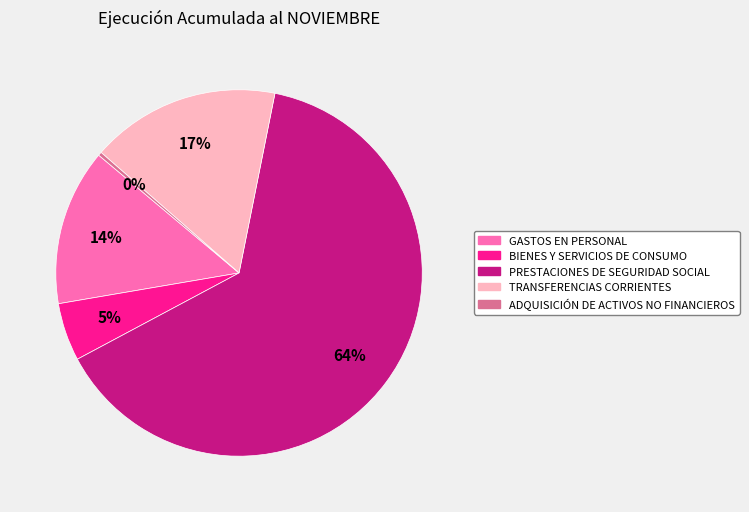

Is there a majority slice in this chart?

Yes